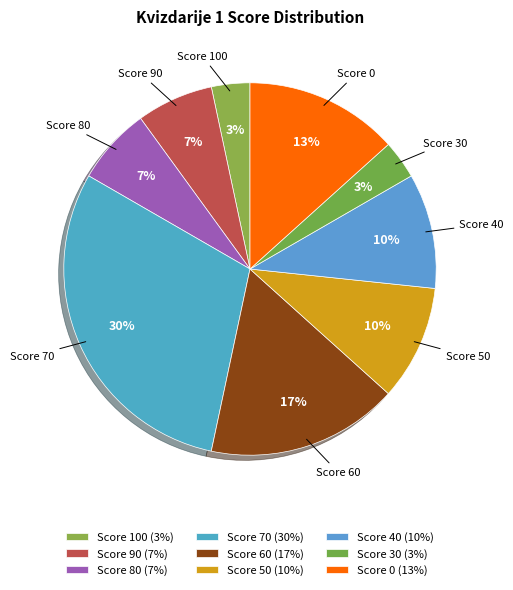

How many slices are in this pie chart?

9